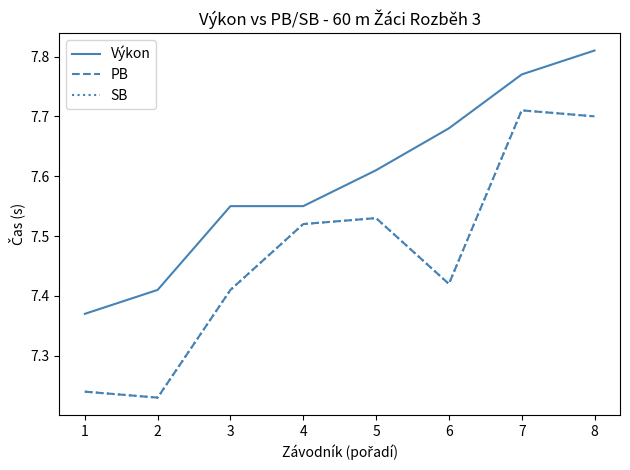

What is the sum of the SB values at 1 and 8?

14.9